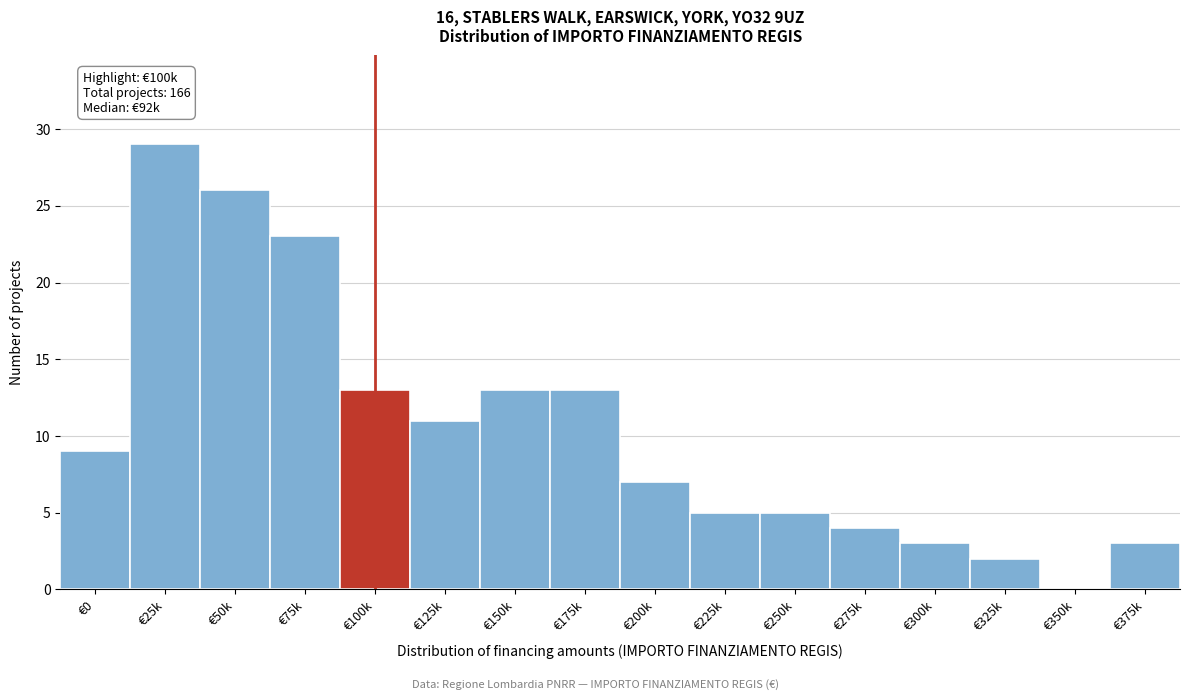

Reading right to left, extract all data points from this chart.

€375k=3	€350k=0	€325k=2	€300k=3	€275k=4	€250k=5	€225k=5	€200k=7	€175k=13	€150k=13	€125k=11	€100k=13	€75k=23	€50k=26	€25k=29	€0=9